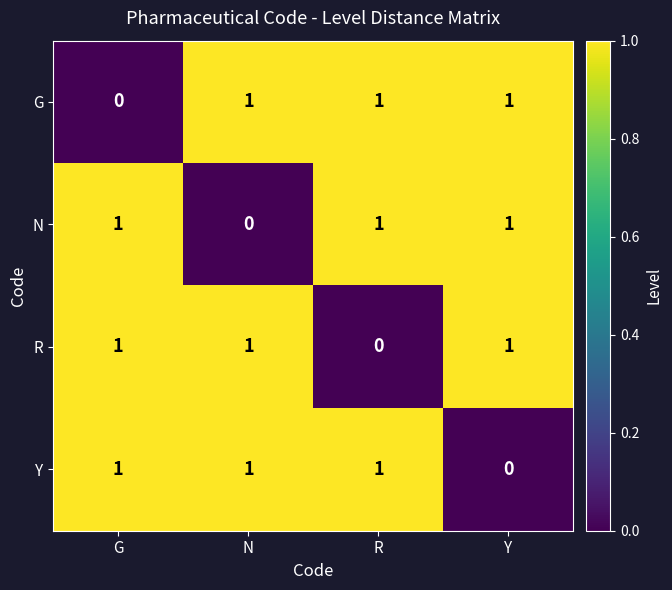

The value of Y at N is 1. True or false?

True